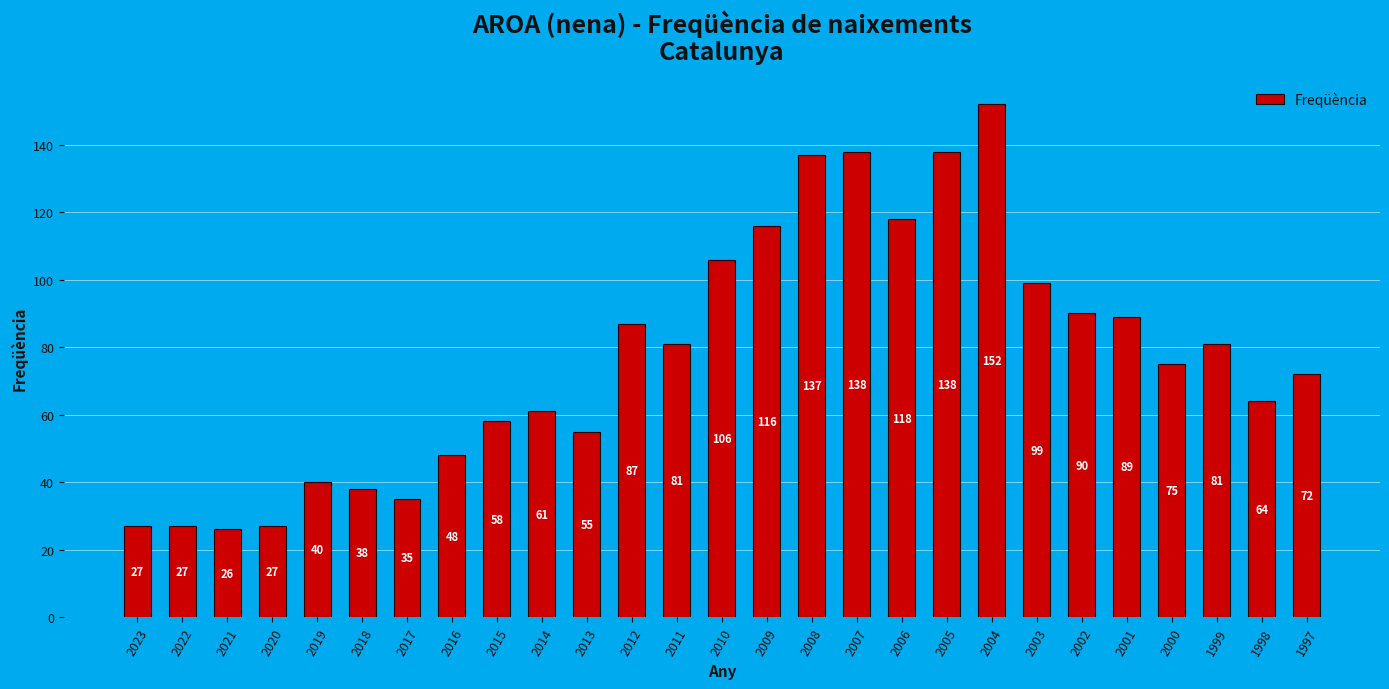

Does the chart contain any negative values?

No